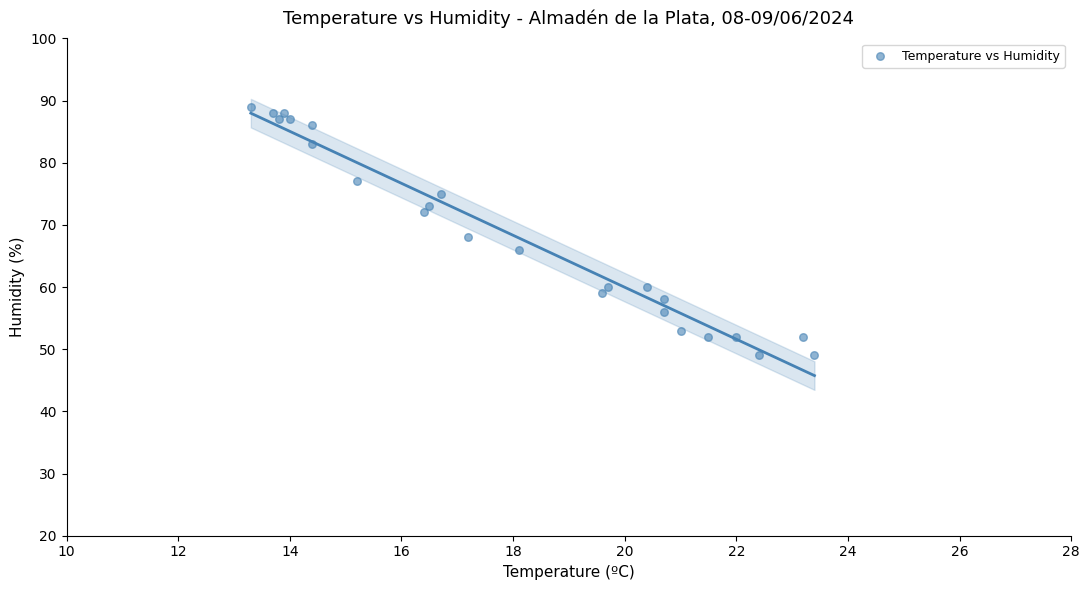

What Y value in the scatter plot is closest to 69?

68